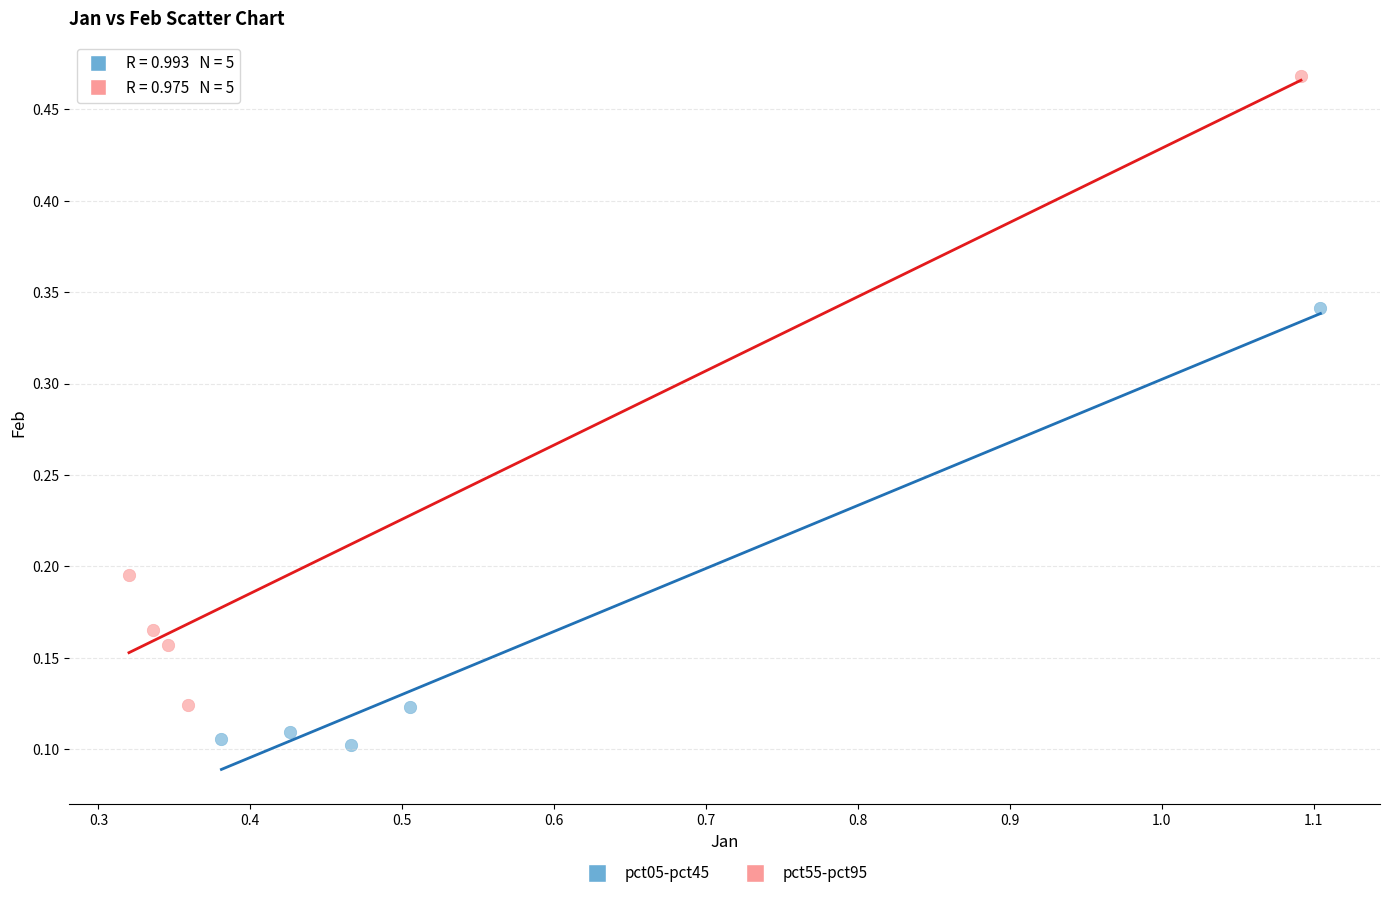

What are all the series names shown in the legend?

pct05-pct45, pct55-pct95